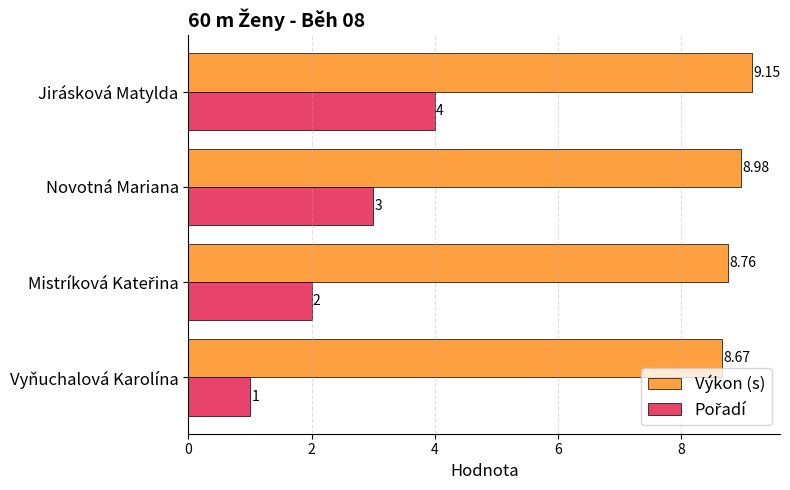

Which series has the largest total across all categories?

Výkon (s)